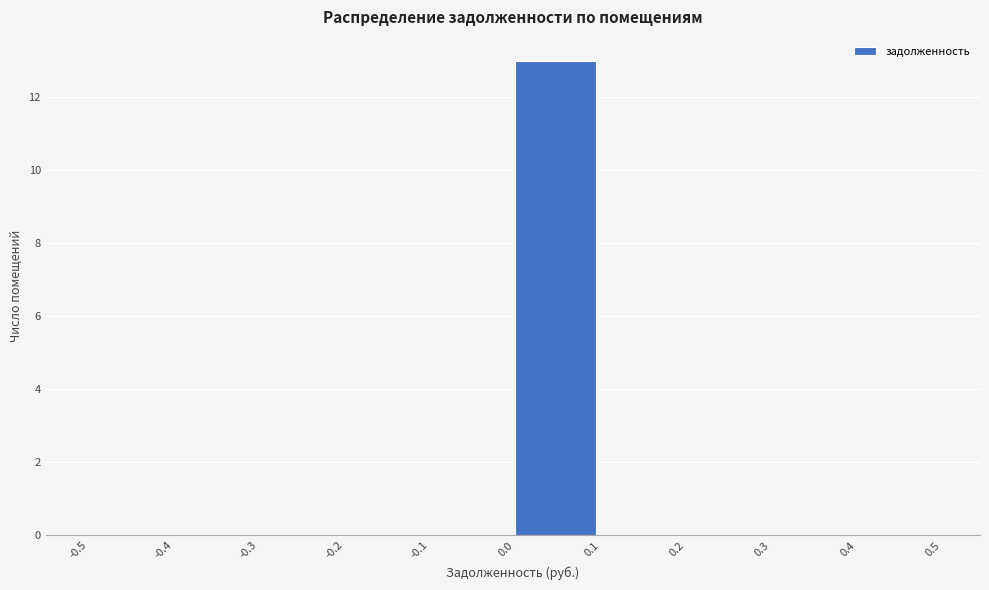

Reading left to right, transcribe this chart: for each bar, give the range it covers on the x-axis and its height. The values are not printed on the chart, so give them approximately, as read against the axis.

-0.5 to -0.4: 0
-0.4 to -0.3: 0
-0.3 to -0.2: 0
-0.2 to -0.1: 0
-0.1 to 0.0: 0
0.0 to 0.1: 13
0.1 to 0.2: 0
0.2 to 0.3: 0
0.3 to 0.4: 0
0.4 to 0.5: 0